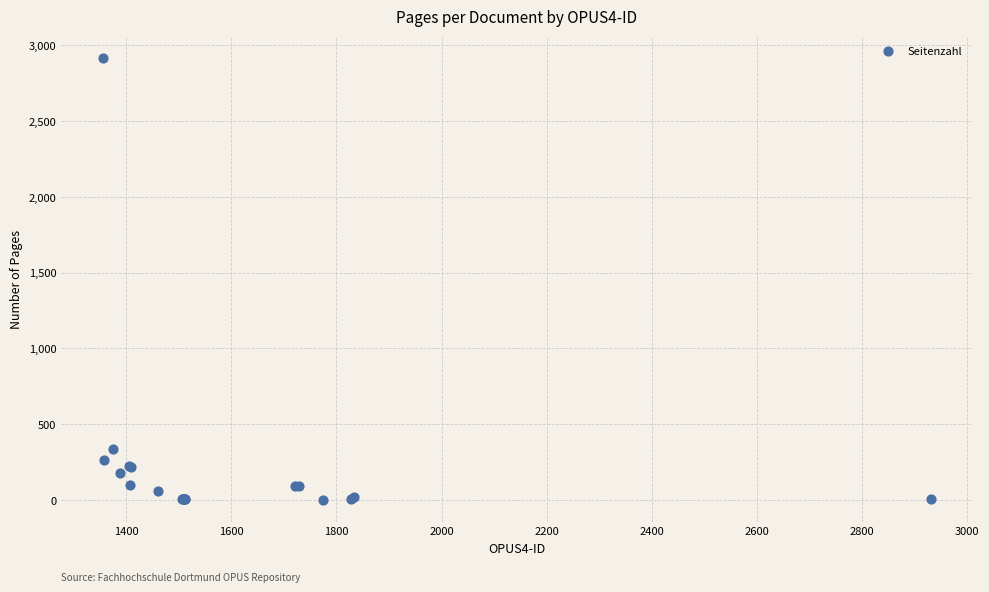

What Y value in the scatter plot is closest to 1458?

338